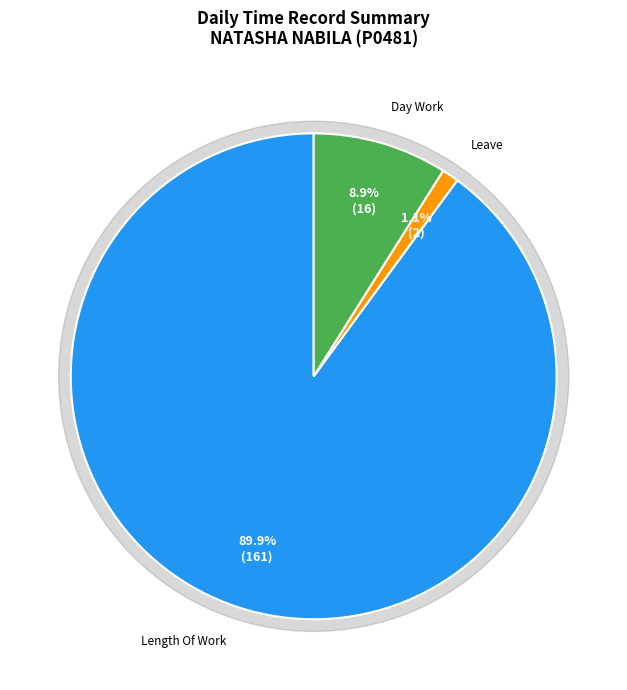

Does any single category account for the majority?

Yes